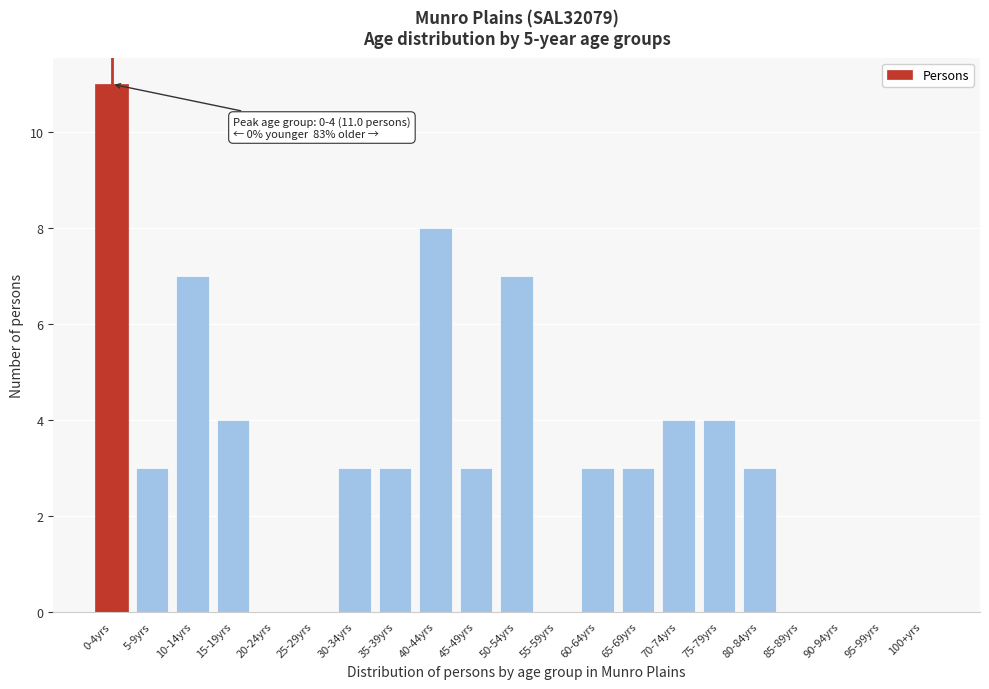

Reading left to right, transcribe all the data shown in this chart.

0-4yrs=11	5-9yrs=3	10-14yrs=7	15-19yrs=4	20-24yrs=0	25-29yrs=0	30-34yrs=3	35-39yrs=3	40-44yrs=8	45-49yrs=3	50-54yrs=7	55-59yrs=0	60-64yrs=3	65-69yrs=3	70-74yrs=4	75-79yrs=4	80-84yrs=3	85-89yrs=0	90-94yrs=0	95-99yrs=0	100+yrs=0